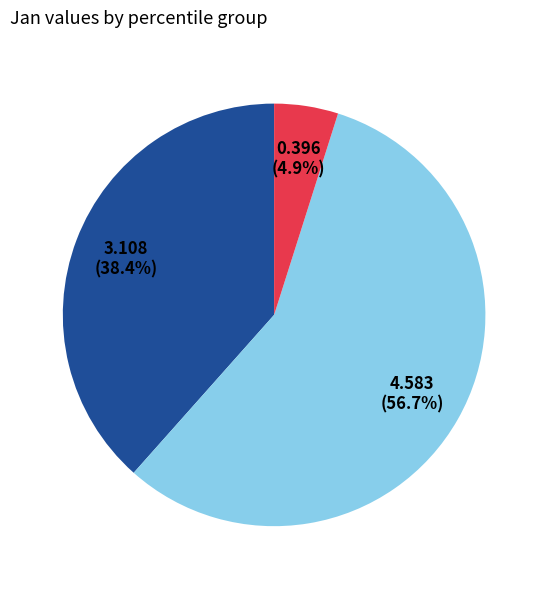

Count the number of slices in the pie.

3